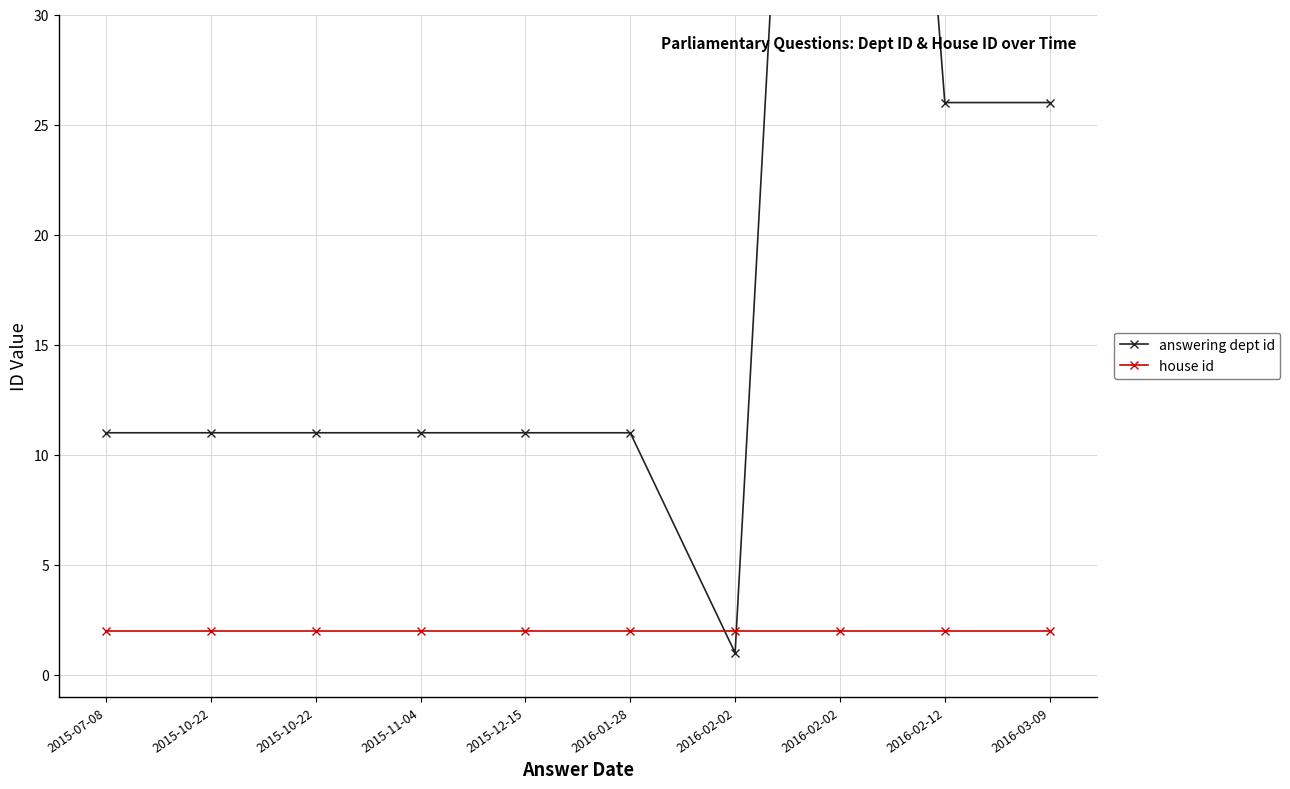

Which series changed the most between 2015-12-15 and 2016-03-09?

answering dept id